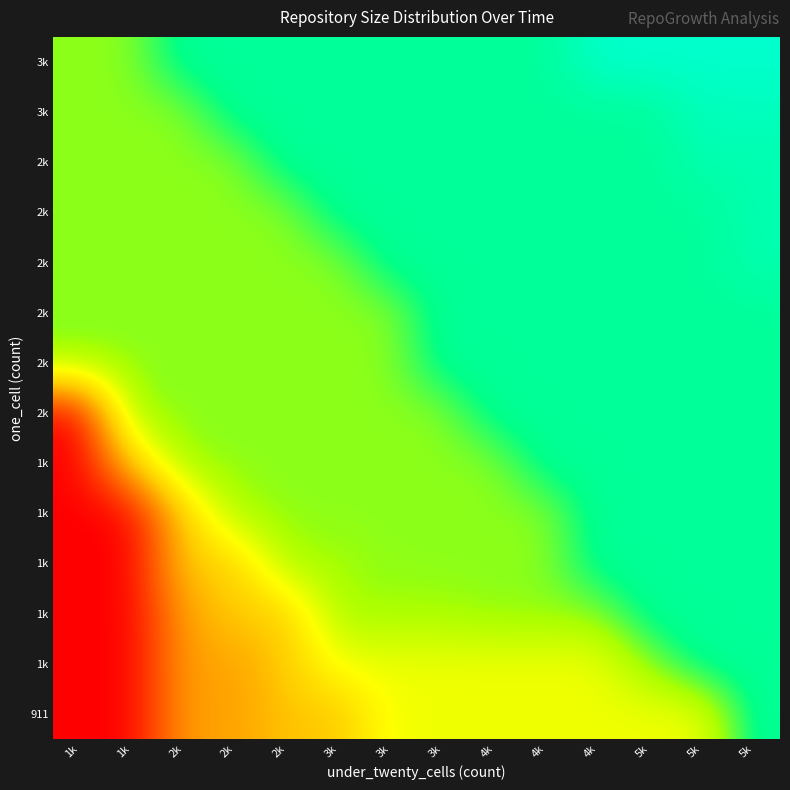

What is the maximum value shown in the chart?

2073.0